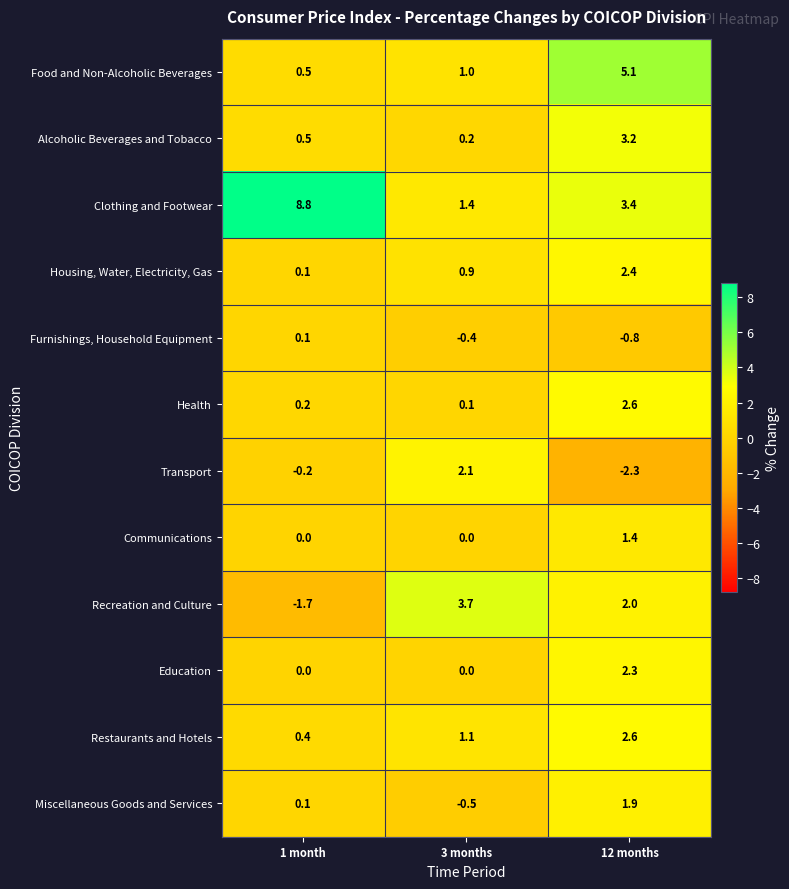

What is the spread (max minus min) of values at 12 months?

7.4